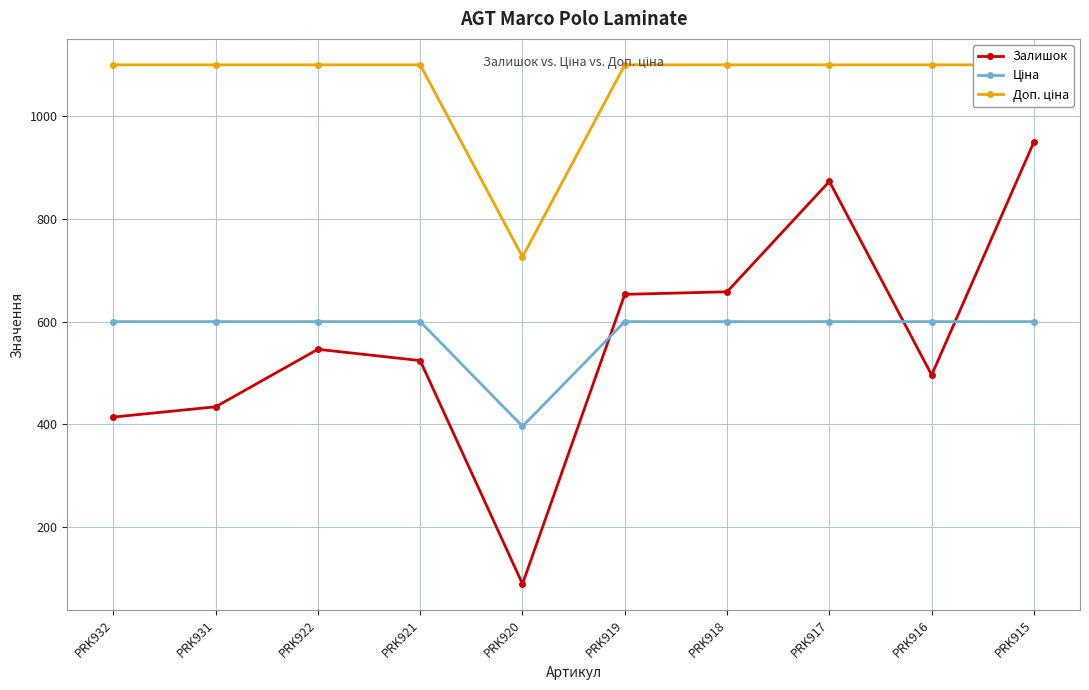

List the series in order of their peak value, lowest first.

Ціна, Залишок, Доп. ціна